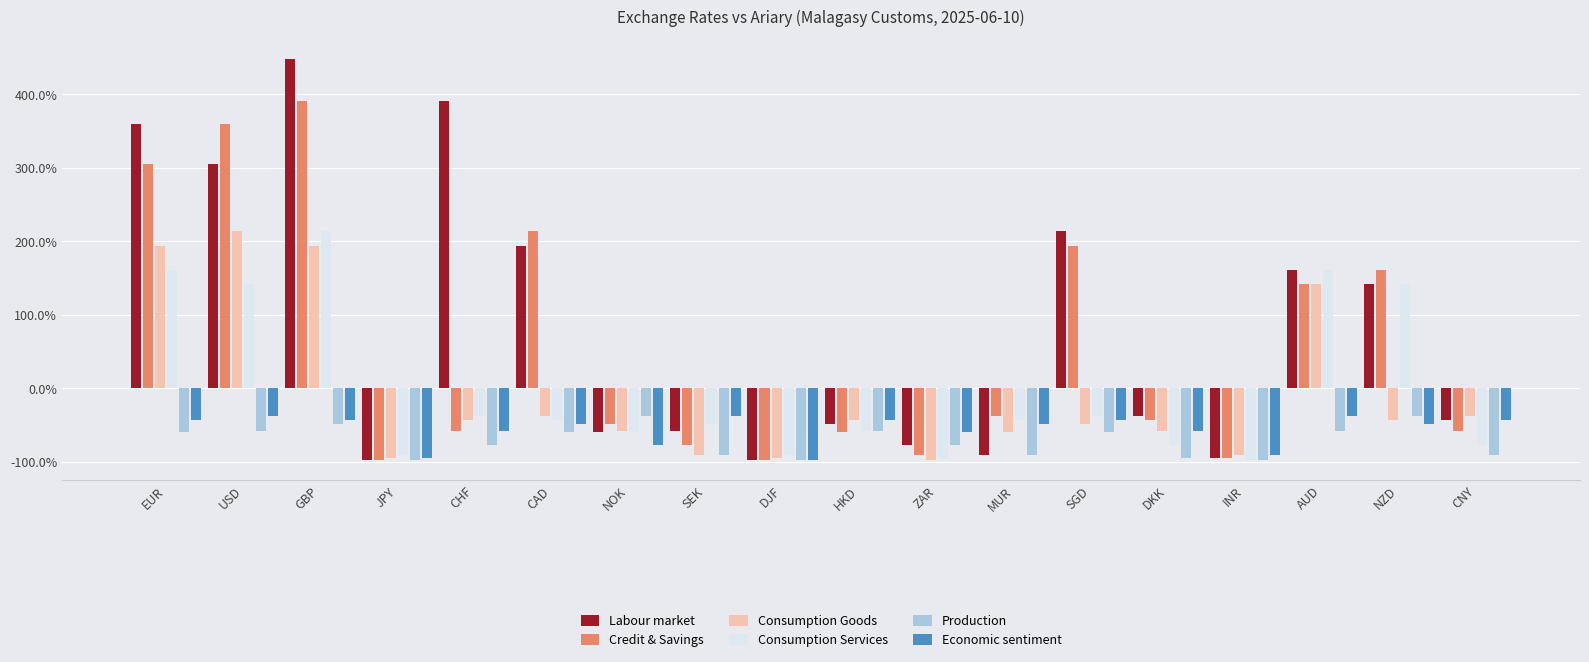

At which category is the sum across all series the highest?

GBP